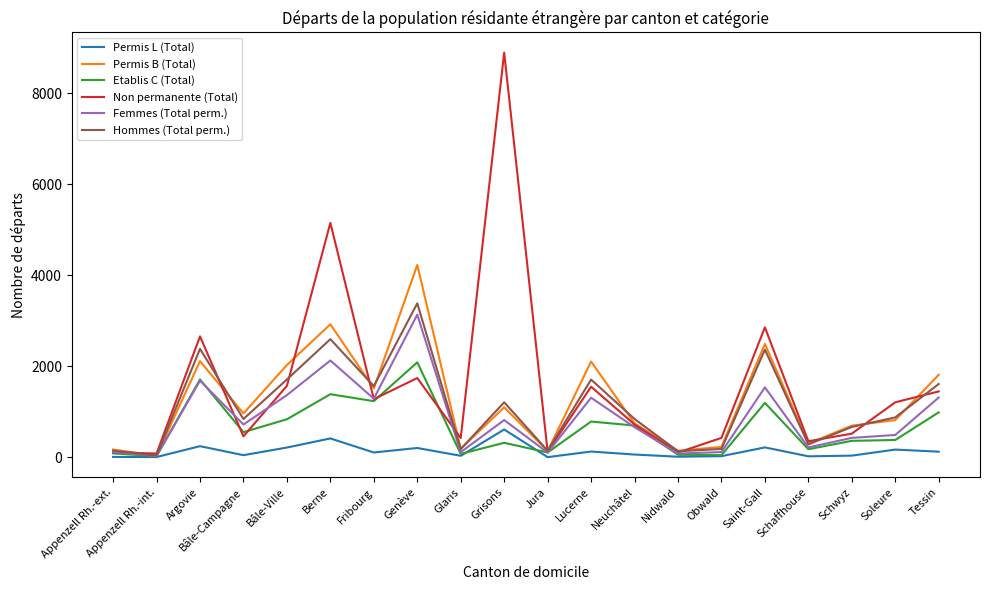

The Hommes (Total perm.) series shows 2506 at Fribourg. True or false?

False